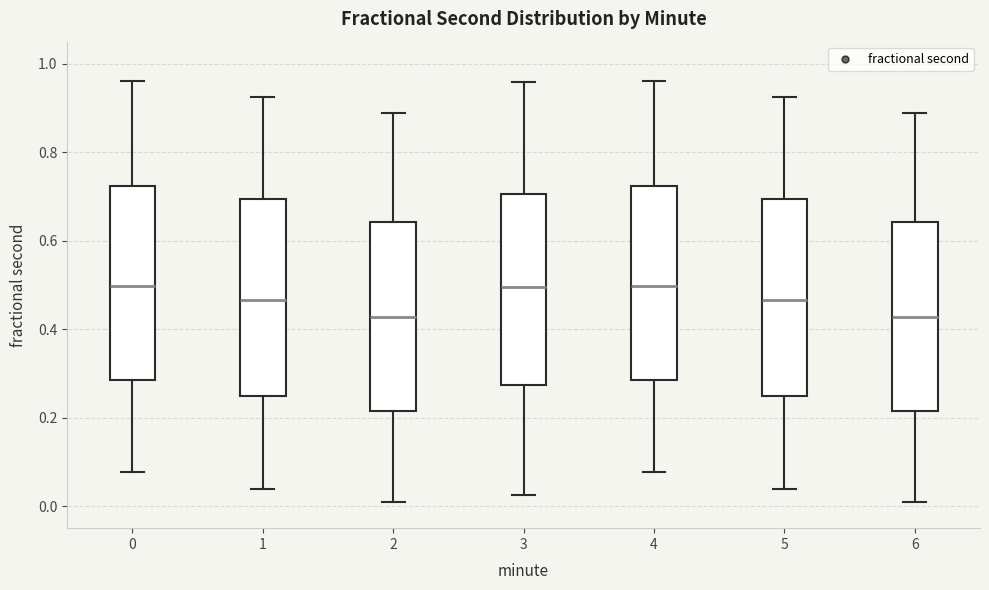

Reading left to right, read every box against the y-axis: the position of its median line, the range the box covers, and the ends of its whiskers. The values are not printed on the chart, so give them approximately, as read against the axis.

0: median 0.50, box 0.28 to 0.72, whiskers 0.08 to 0.96
1: median 0.46, box 0.24 to 0.70, whiskers 0.04 to 0.92
2: median 0.42, box 0.22 to 0.64, whiskers 0.02 to 0.88
3: median 0.50, box 0.28 to 0.70, whiskers 0.02 to 0.96
4: median 0.50, box 0.28 to 0.72, whiskers 0.08 to 0.96
5: median 0.46, box 0.24 to 0.70, whiskers 0.04 to 0.92
6: median 0.42, box 0.22 to 0.64, whiskers 0.02 to 0.88